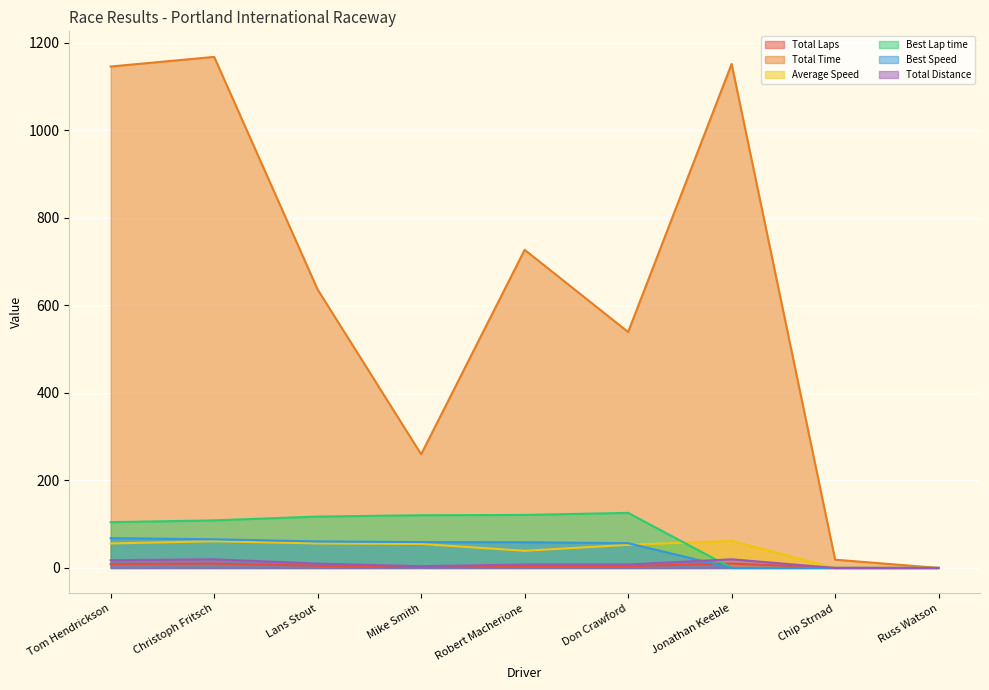

What is the difference between the Best Lap time values at Tom Hendrickson and Robert Macherione?

16.6